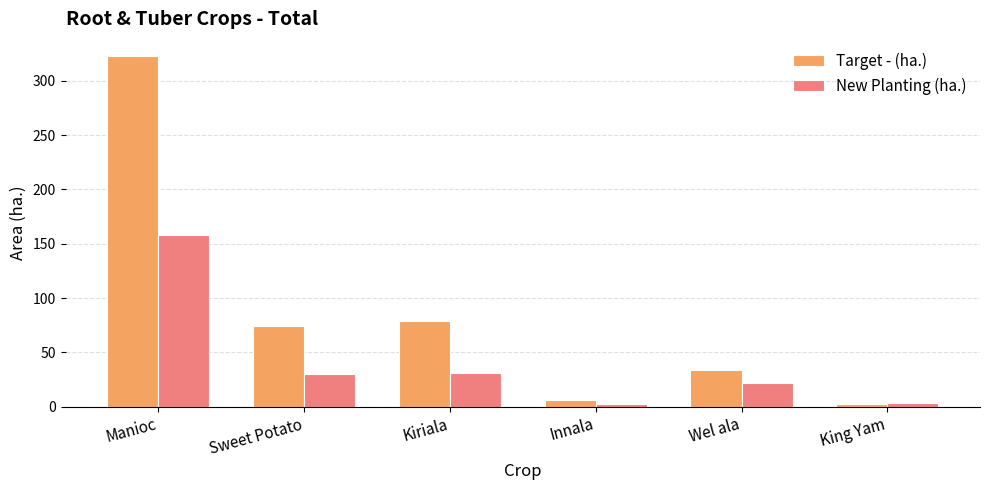

What value does the Target - (ha.) series have at Manioc?

322.6